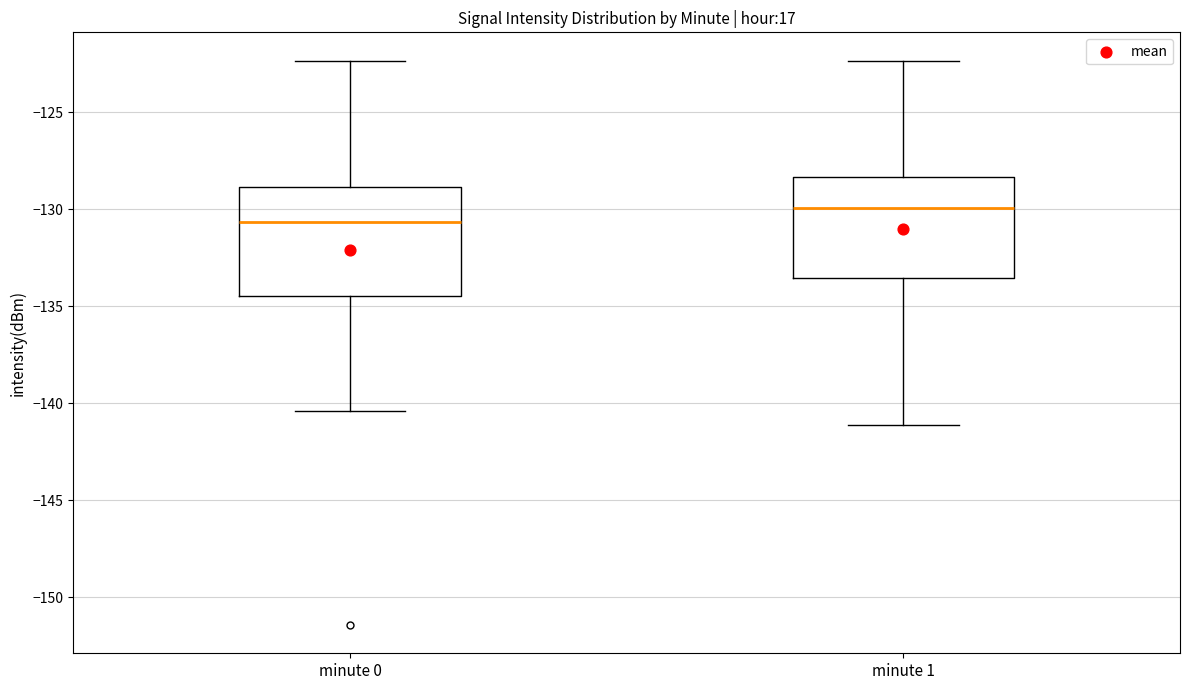

Reading left to right, read every box against the y-axis: the position of its median line, the range the box covers, and the ends of its whiskers. The values are not printed on the chart, so give them approximately, as read against the axis.

minute 0: median -130.5, box -134.5 to -129.0, whiskers -140.5 to -122.5
minute 1: median -130.0, box -133.5 to -128.5, whiskers -141.0 to -122.5